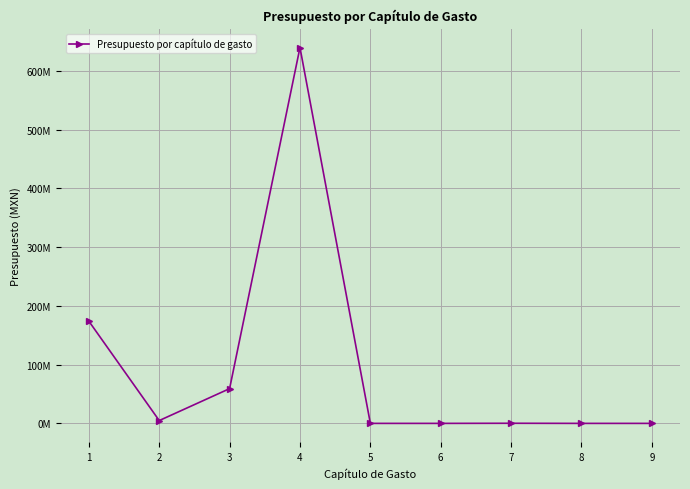

Does the chart have visible grid lines?

Yes